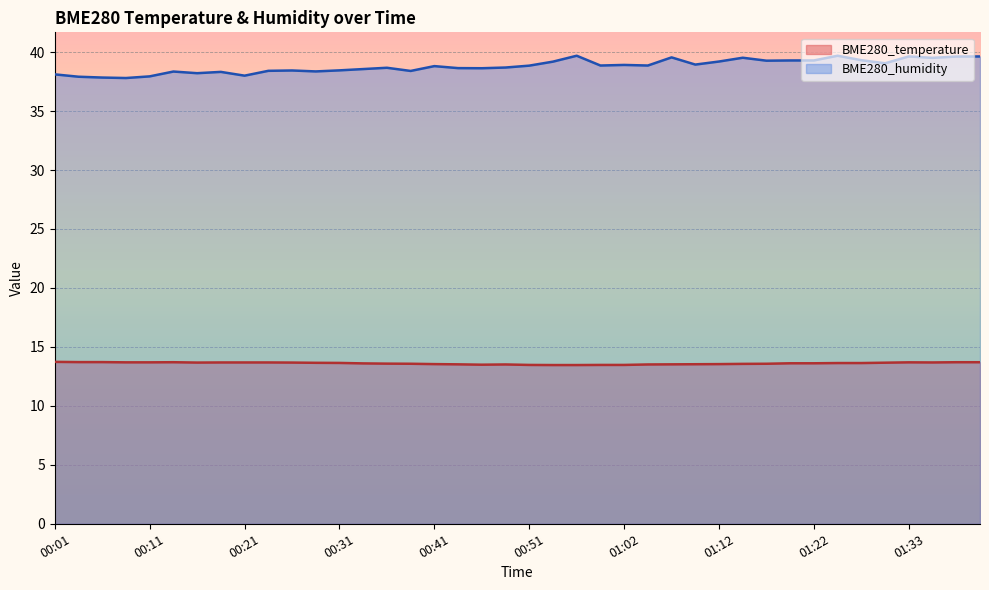

True or false: BME280_humidity and BME280_temperature cross at least once.

False